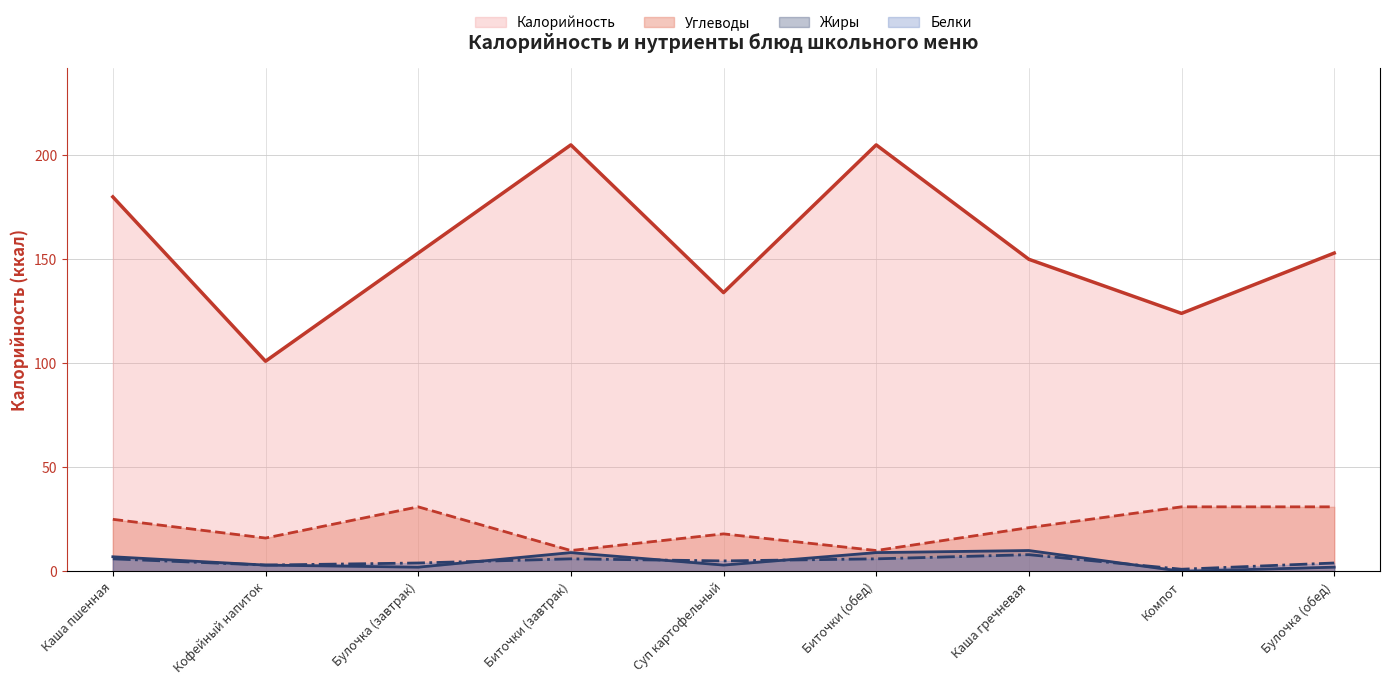

How many interior local valleys does the Калорийность series have?

3